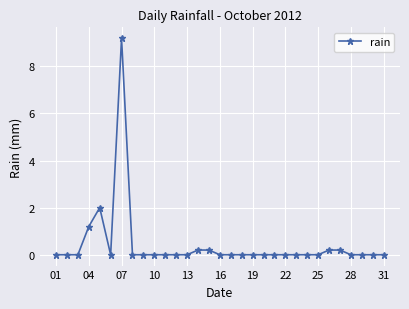

What is the sum of all values?

13.2